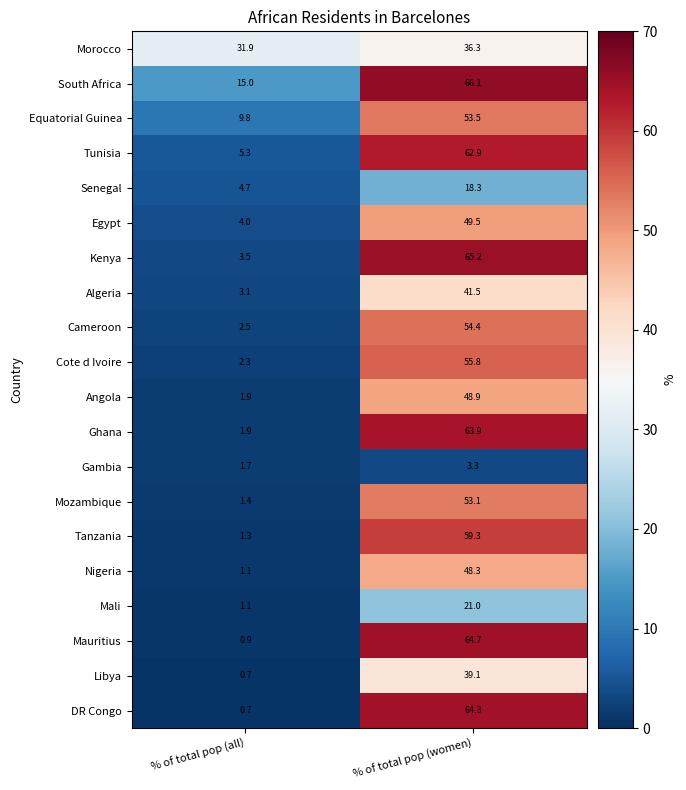

Which series has the largest range (max minus min)?

Mauritius